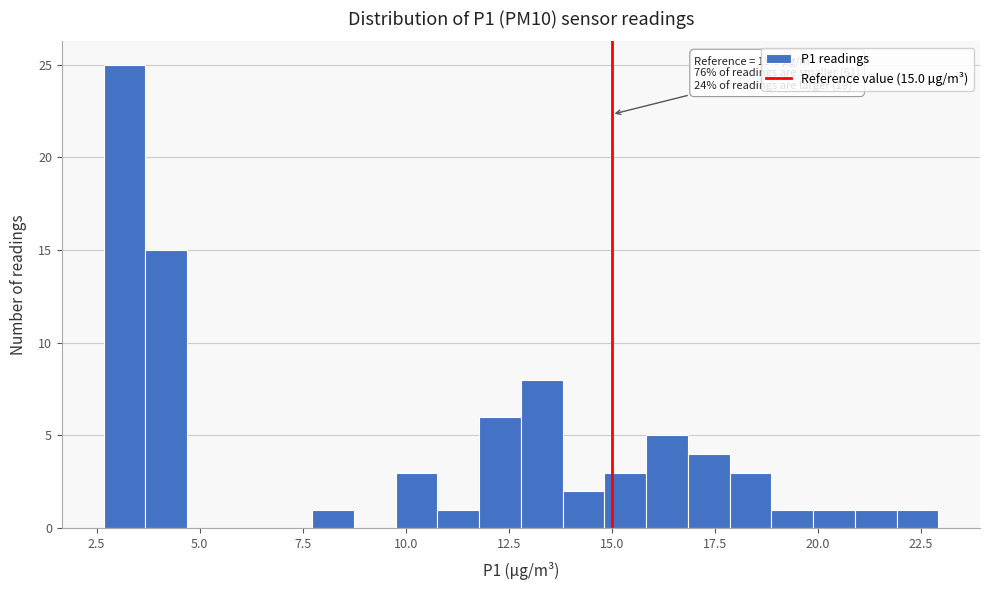

Around what value on the x-axis is the tallest bar? Give the approximate position of its centre, as read against the axis.

3.0